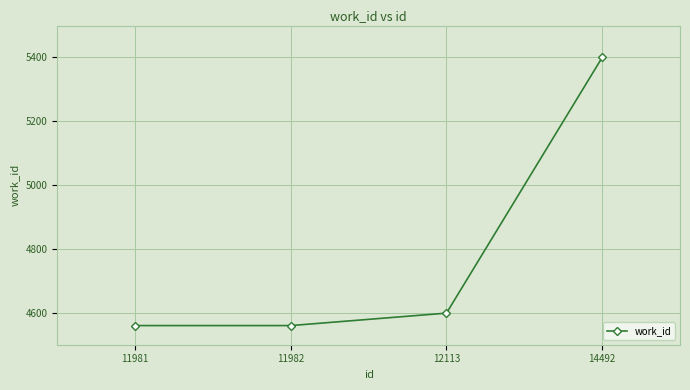

The value at 11982 is 1031. True or false?

False